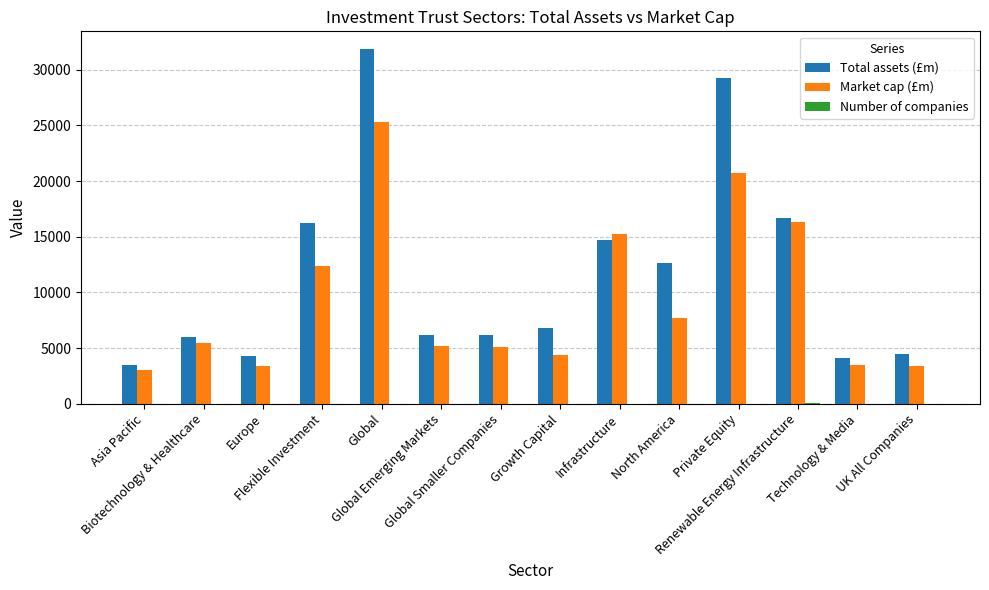

Count the number of categories in the chart.

14